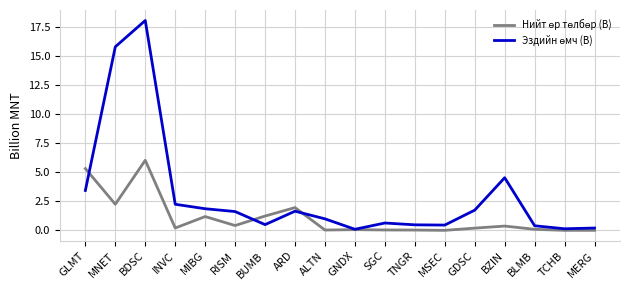

What is the maximum value shown in the chart?

18.1